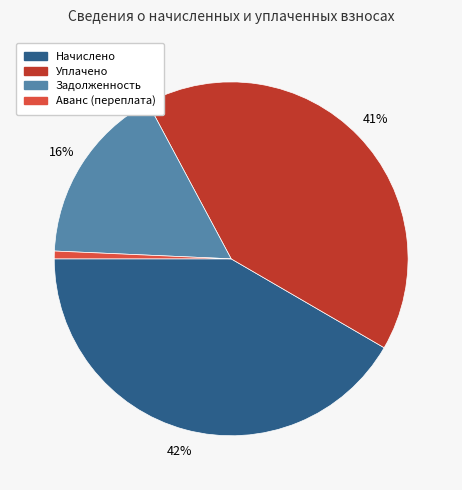

Combined, do Начислено and Задолженность account for over 50%?

Yes